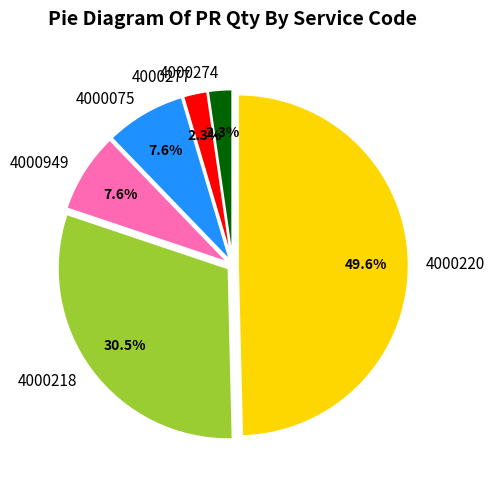

Which slice is the largest?

4000220